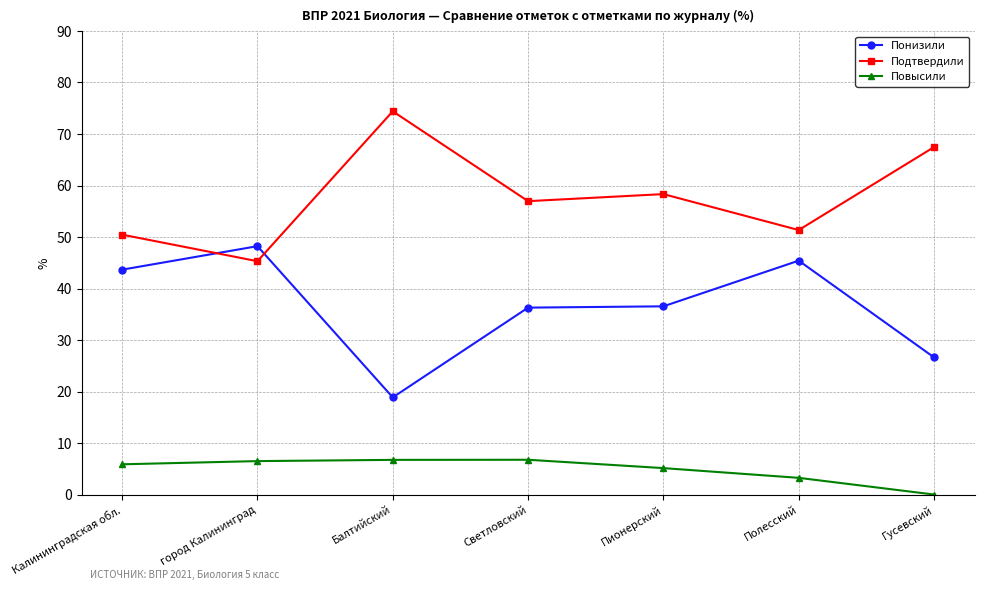

Is it true that Подтвердили equals 58.3 at Пионерский?

True